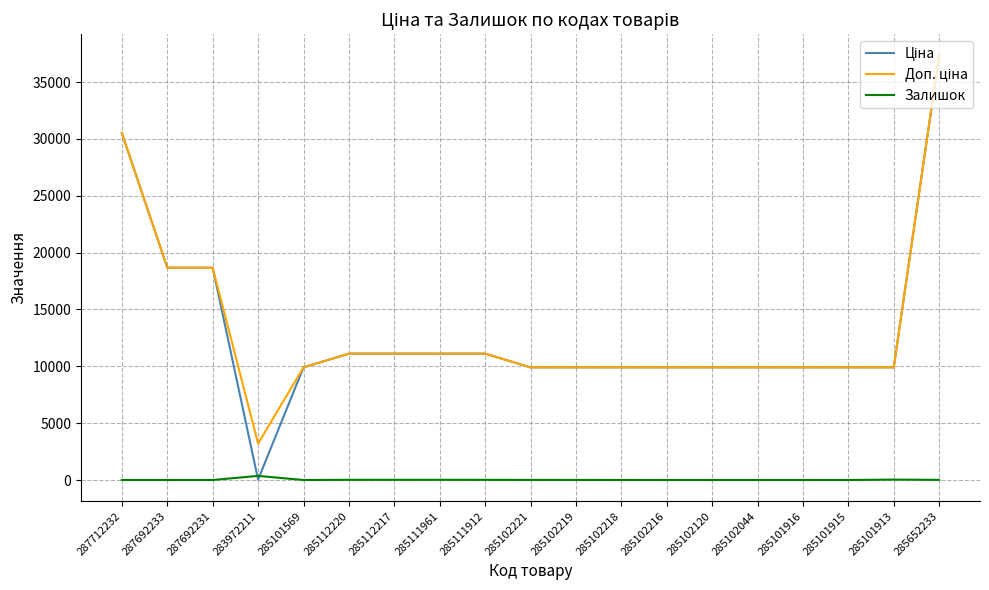

The value of Залишок at 285101569 is 0.0. True or false?

True